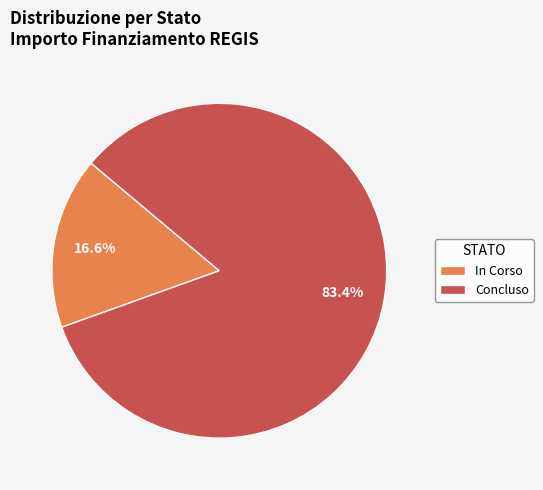

Which category accounts for the majority?

Concluso